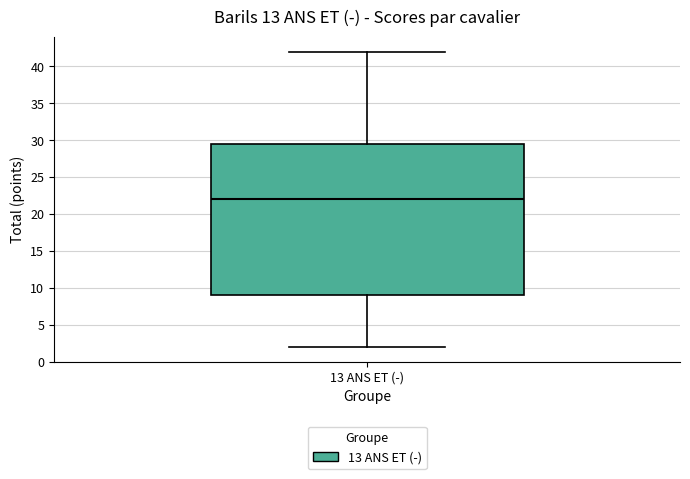

Transcribe this box plot: give where the median line is, the range the box spans, and where the two whiskers end, as read against the y-axis. The values are not printed on the chart, so give them approximately, as read against the axis.

median 22.0, box 9.0 to 29.5, whiskers 2.0 to 42.0